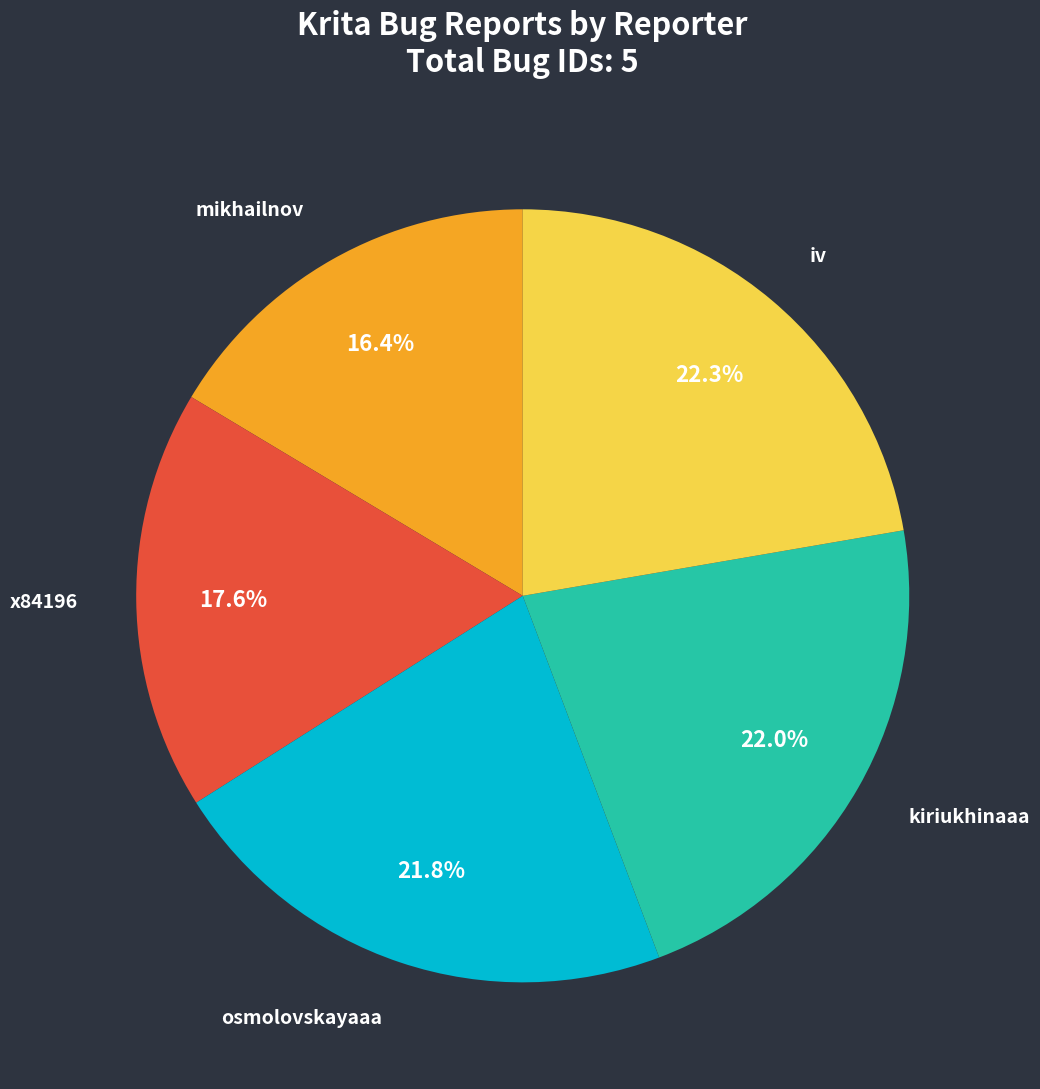

Approximately how many times larger is the value at iv compared to mikhailnov?

1.4